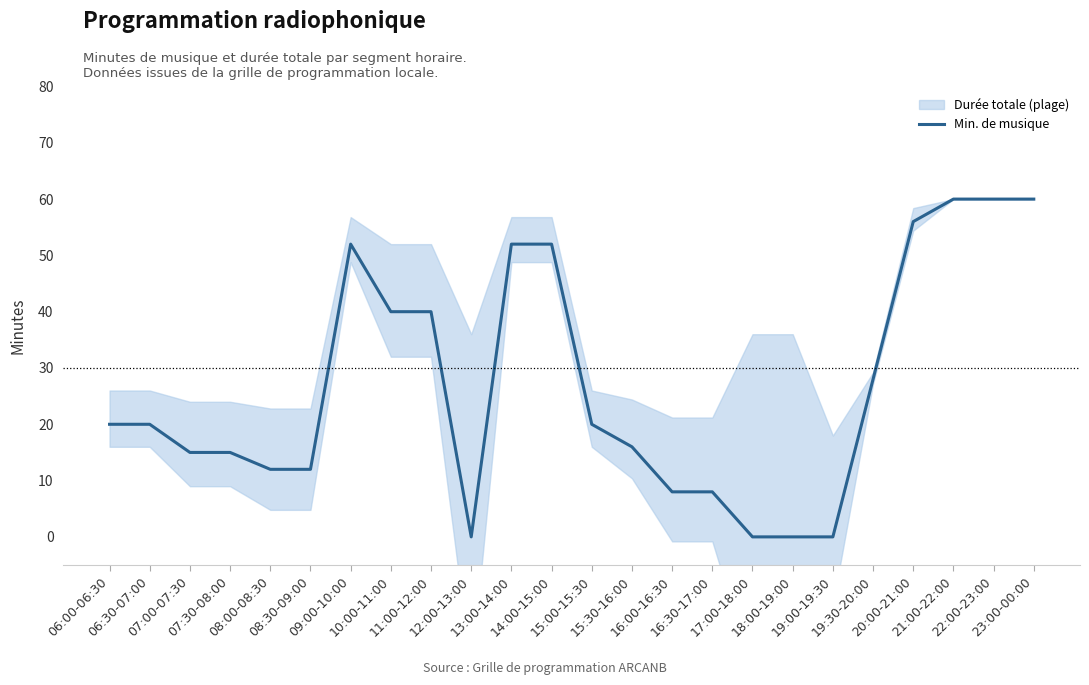

Reading left to right, extract all data points from this chart.

20	20	15	15	12	12	52	40	40	0	52	52	20	16	8	8	0	0	0	28	56	60	60	60